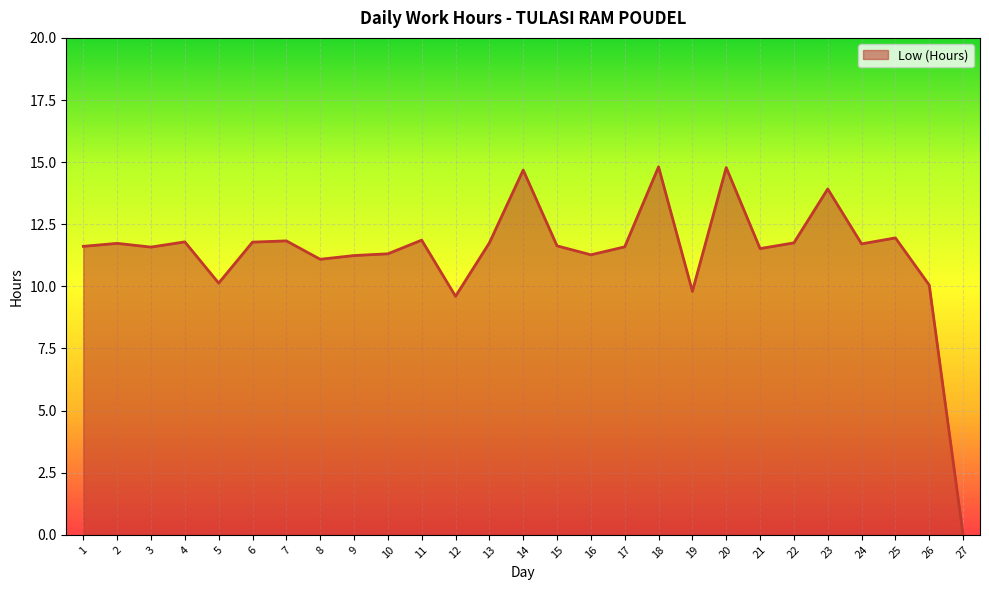

What is the maximum value shown in the chart?

14.8